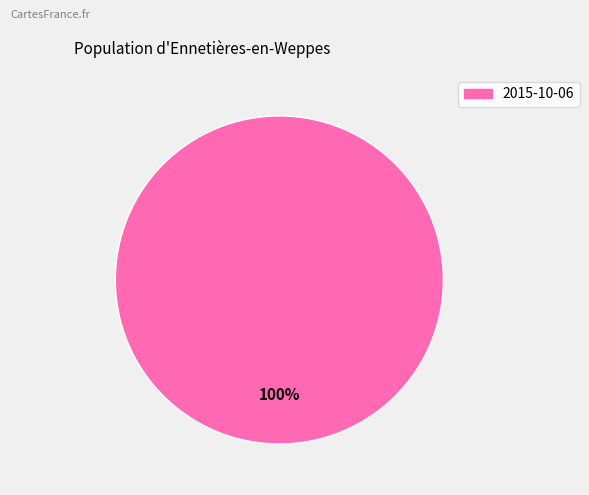

Does any single category account for the majority?

Yes